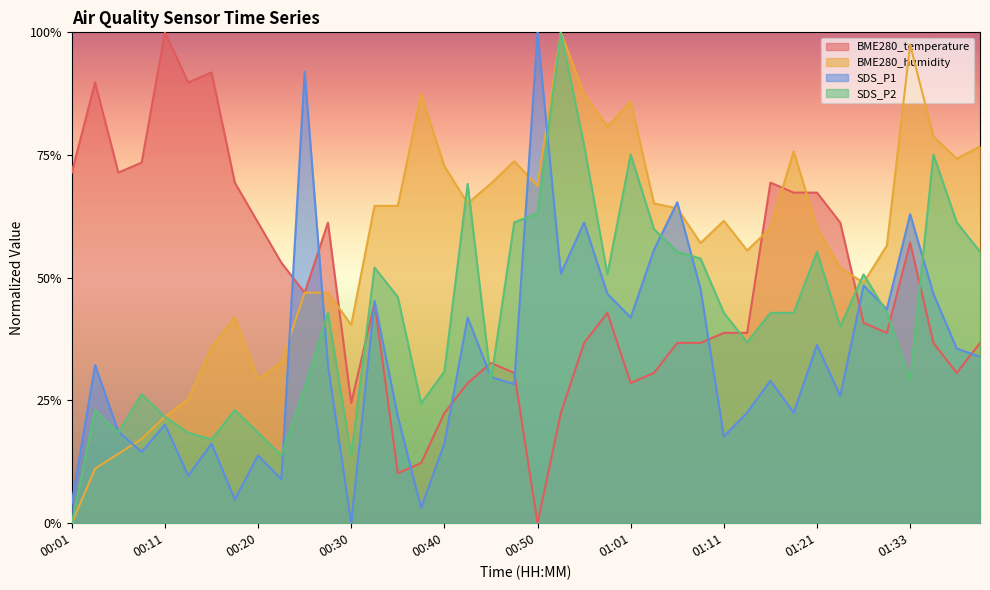

List the series in order of their peak value, highest first.

BME280_temperature, BME280_humidity, SDS_P1, SDS_P2